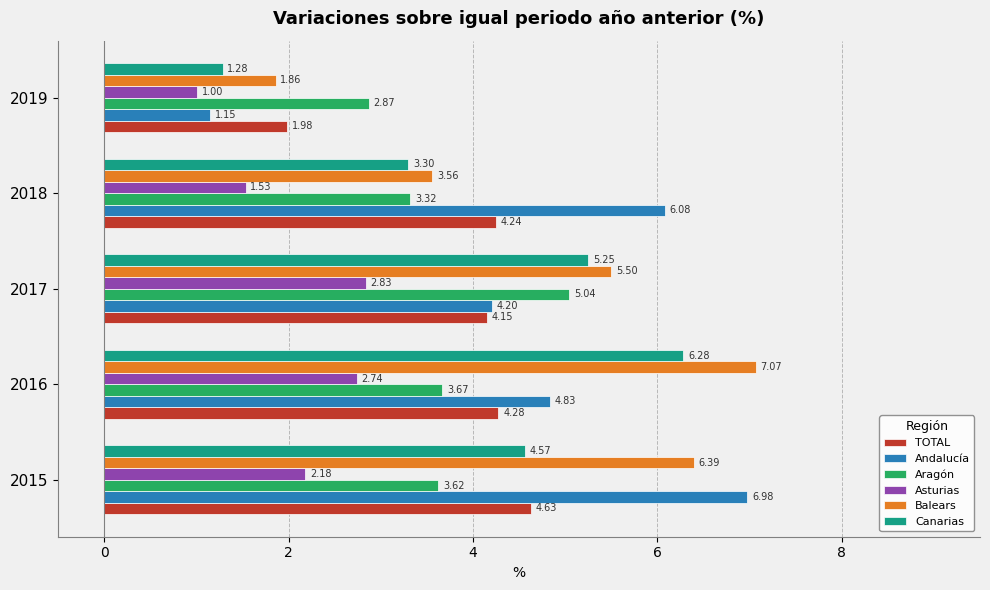

Rank the series by their maximum value, from highest to lowest.

Balears, Andalucía, Canarias, Aragón, TOTAL, Asturias